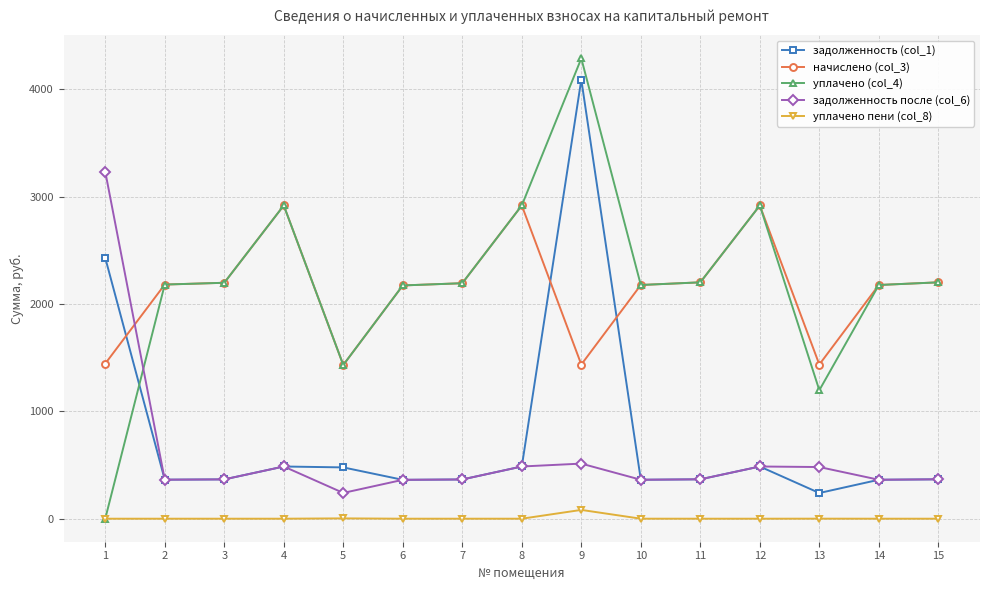

What is the lowest value of the начислено (col_3) series?

1432.4